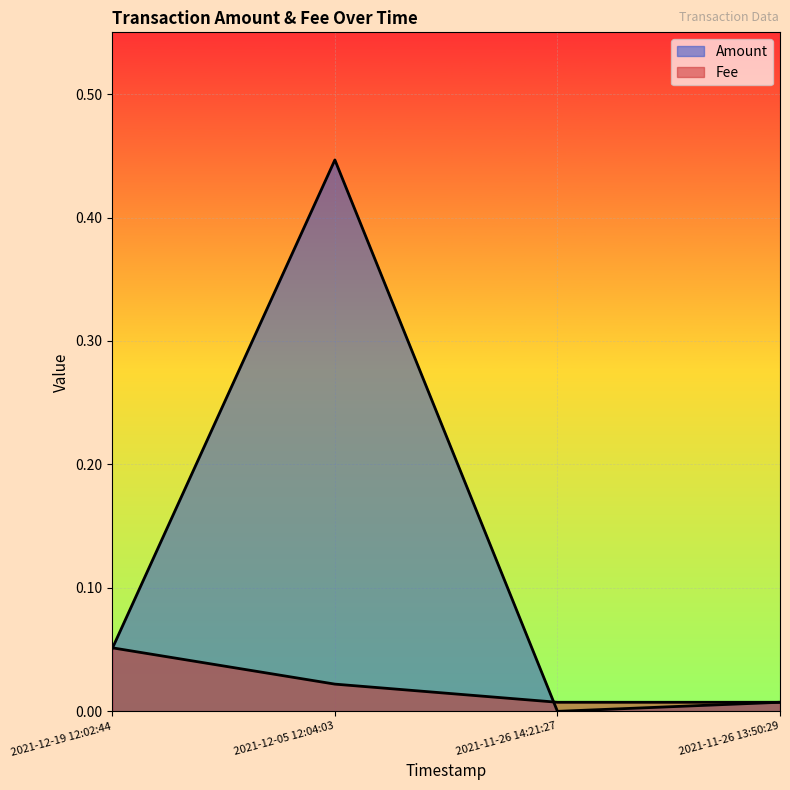

Which series has the largest total across all categories?

Amount